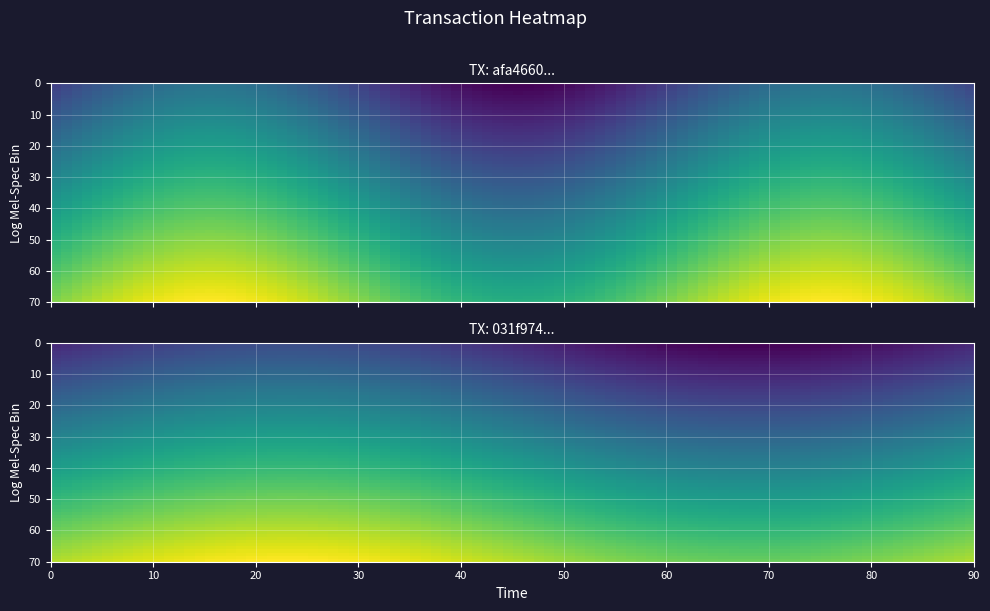

Which has a higher value, -1 or 1?

1